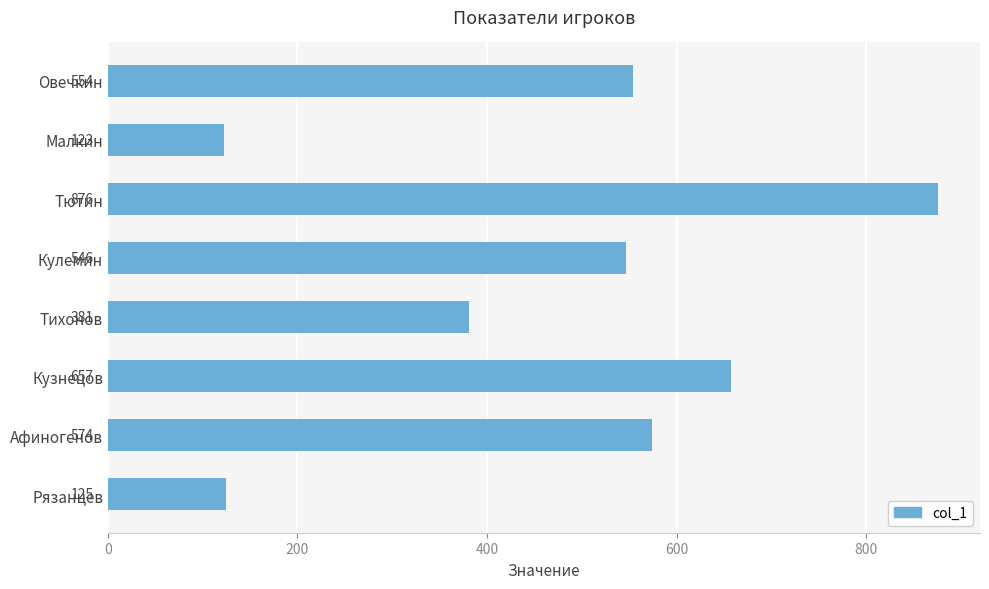

Reading bottom to top, what are all the values shown in this chart?

Рязанцев=125	Афиногенов=574	Кузнецов=657	Тихонов=381	Кулемин=546	Тютин=876	Малкин=123	Овечкин=554